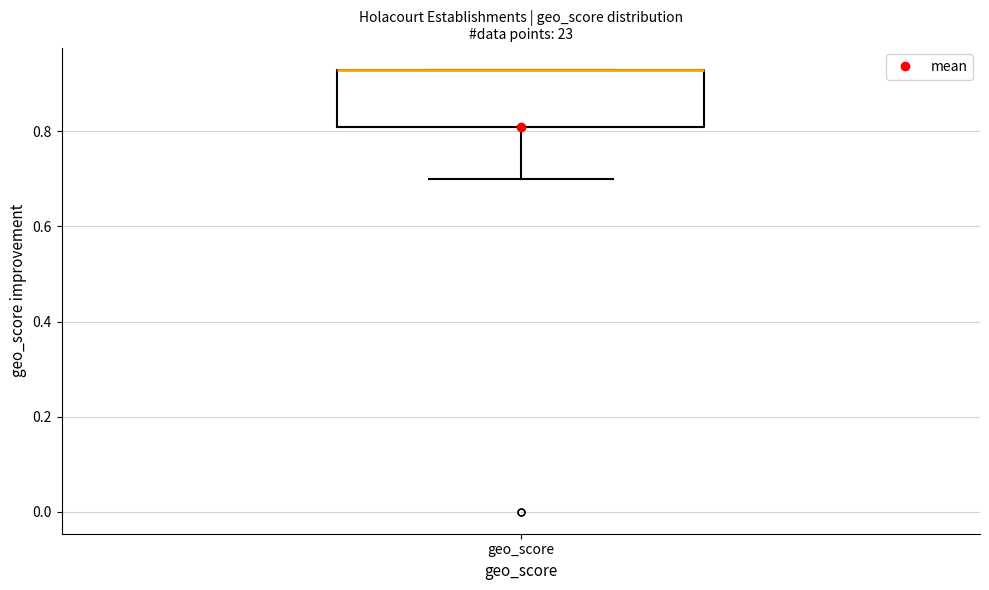

Read this box plot against the y-axis: the position of the median line, the range covered by the box, and the ends of both whiskers. The values are not printed on the chart, so give them approximately, as read against the axis.

median 0.94 (drawn on the box's upper edge), box 0.82 to 0.94, whiskers 0.70 to 0.94